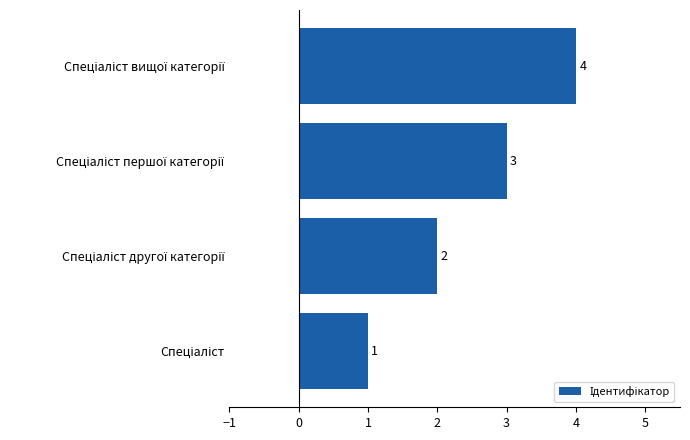

What is the difference between the maximum and minimum values?

3